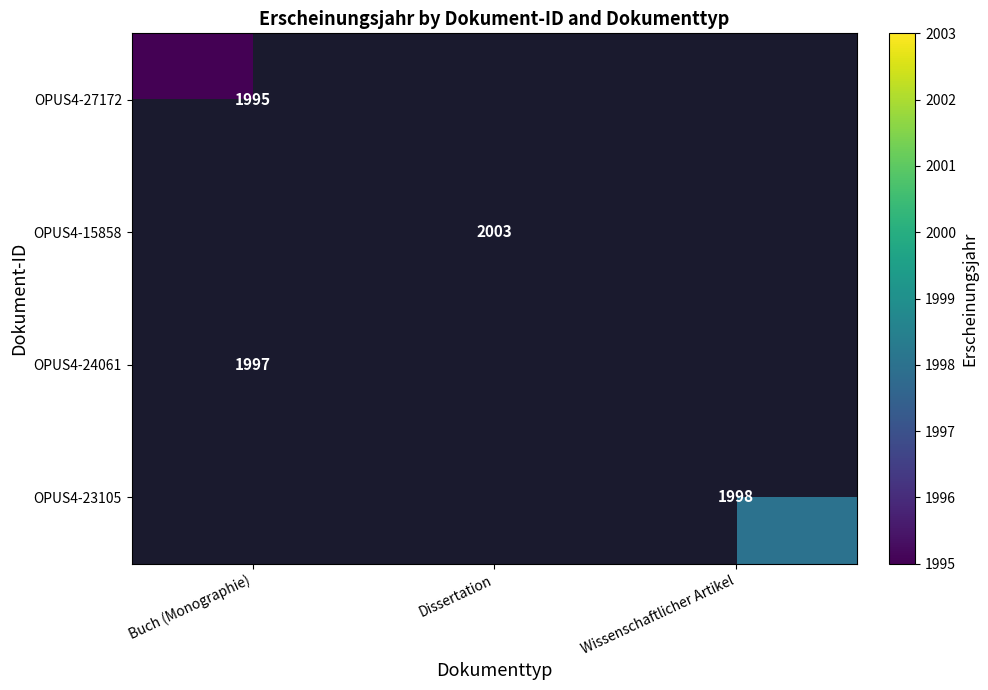

The value of OPUS4-24061 at Buch (Monographie) is 1997. True or false?

True